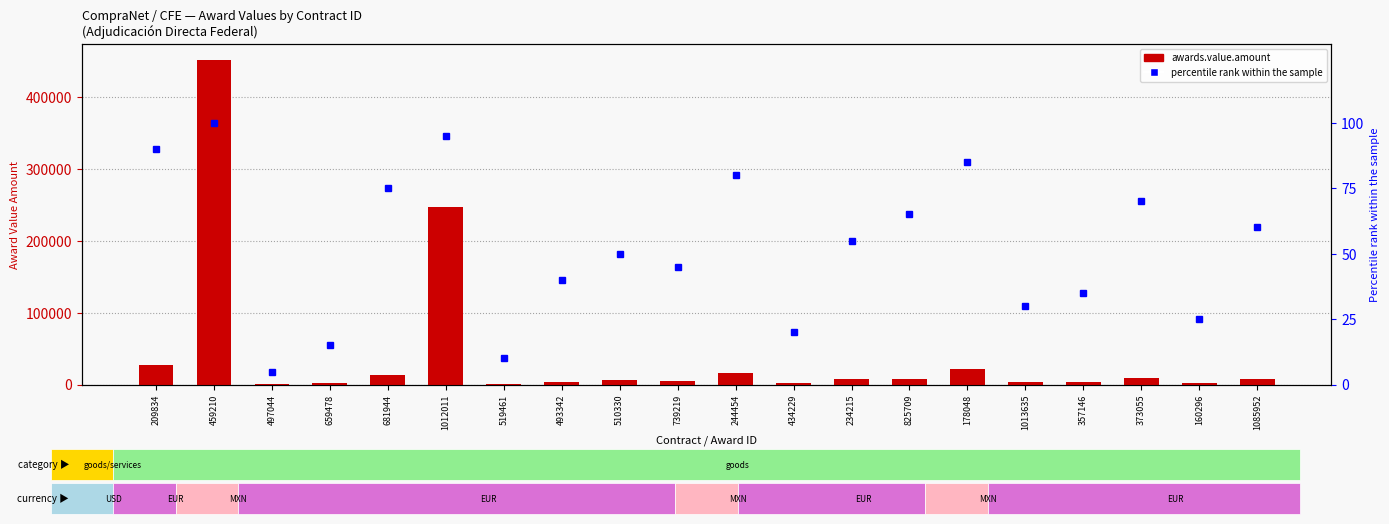

Reading left to right, what are all the values shown in this chart?

awards.value.amount: 27625.0	451023.6	660.0	1978.0	13736.0	246512.0	1340.4	3920.0	6625.4	4318.2	16808.0	2833.0	7234.0	7812.8	21343.5	3176.2	3531.9	9553.1	2833.0	7448.1
percentile rank within the sample: 90.0	100.0	5.0	15.0	75.0	95.0	10.0	40.0	50.0	45.0	80.0	20.0	55.0	65.0	85.0	30.0	35.0	70.0	25.0	60.0